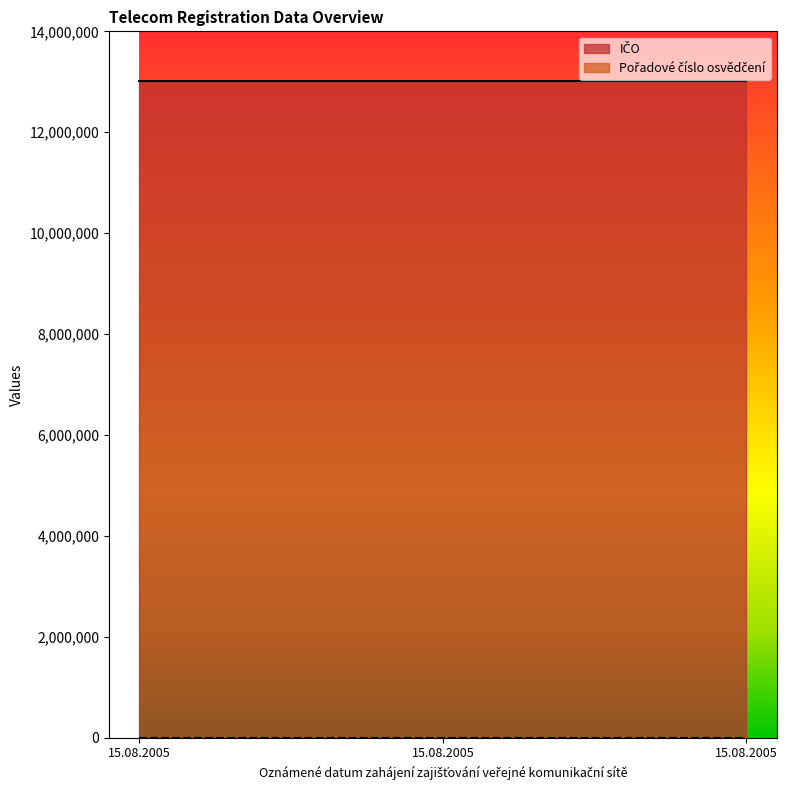

What is the value of the Pořadové číslo osvědčení point at the 3rd from the left?

377